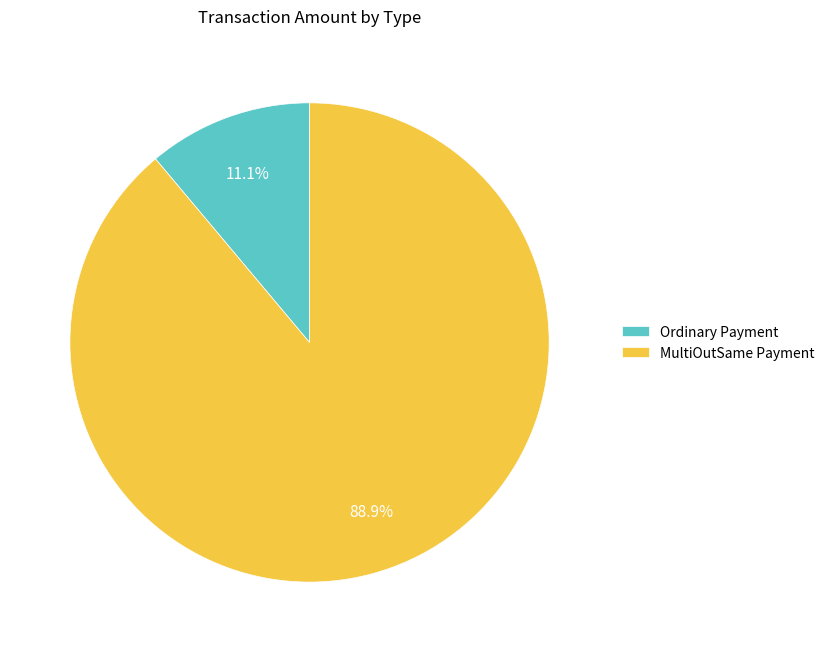

Does MultiOutSame Payment represent more than half of the total?

Yes